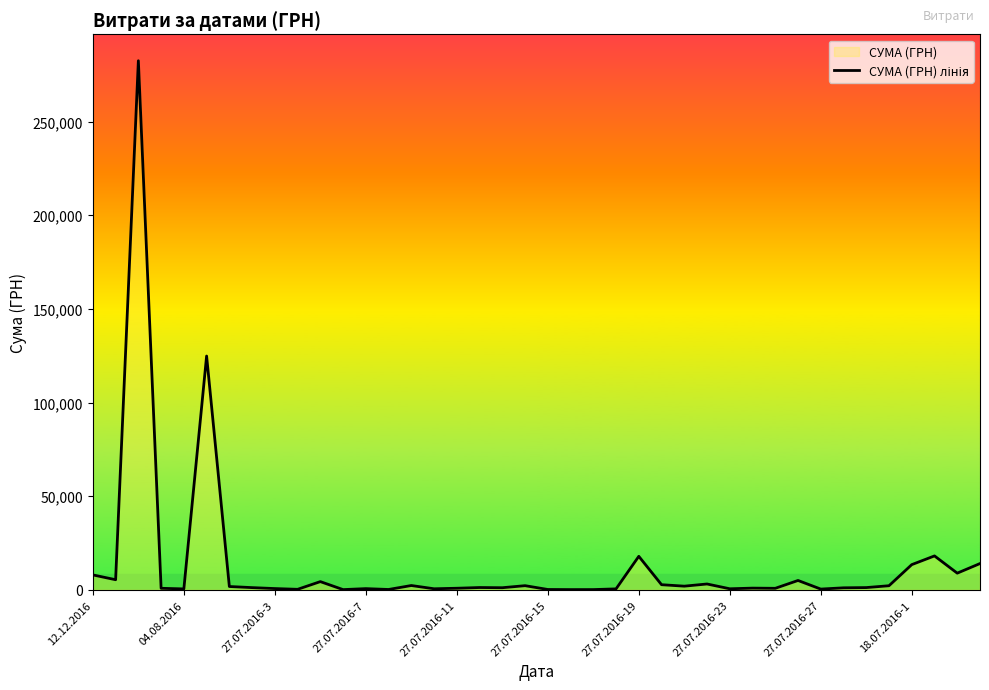

What is the difference between the maximum and minimum values?

282374.1